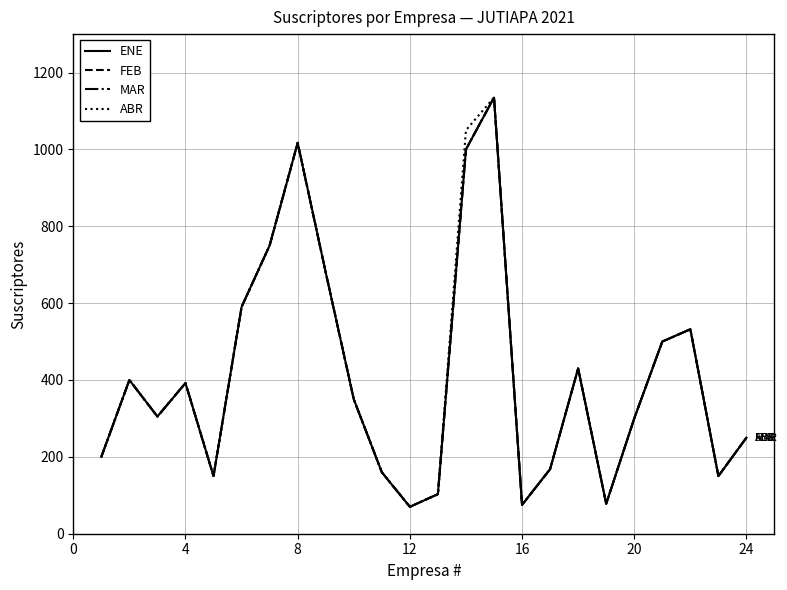

Does the chart have visible grid lines?

Yes